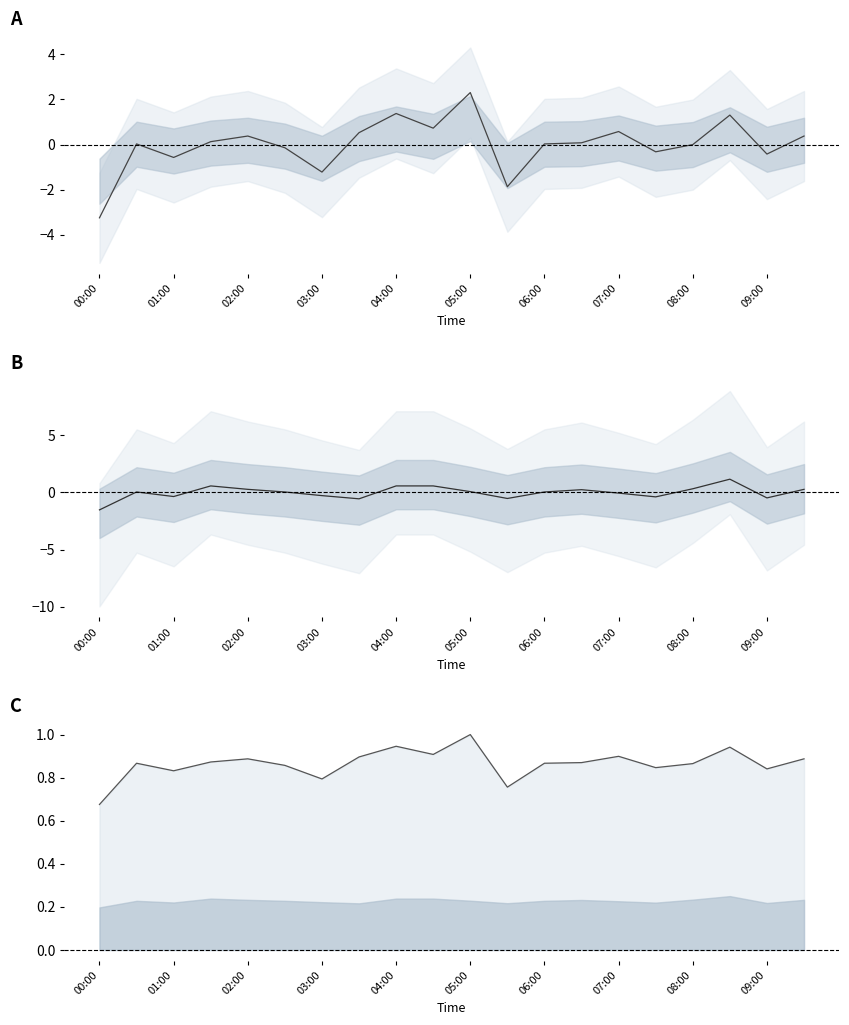

How many values in P2 are above zero?

12